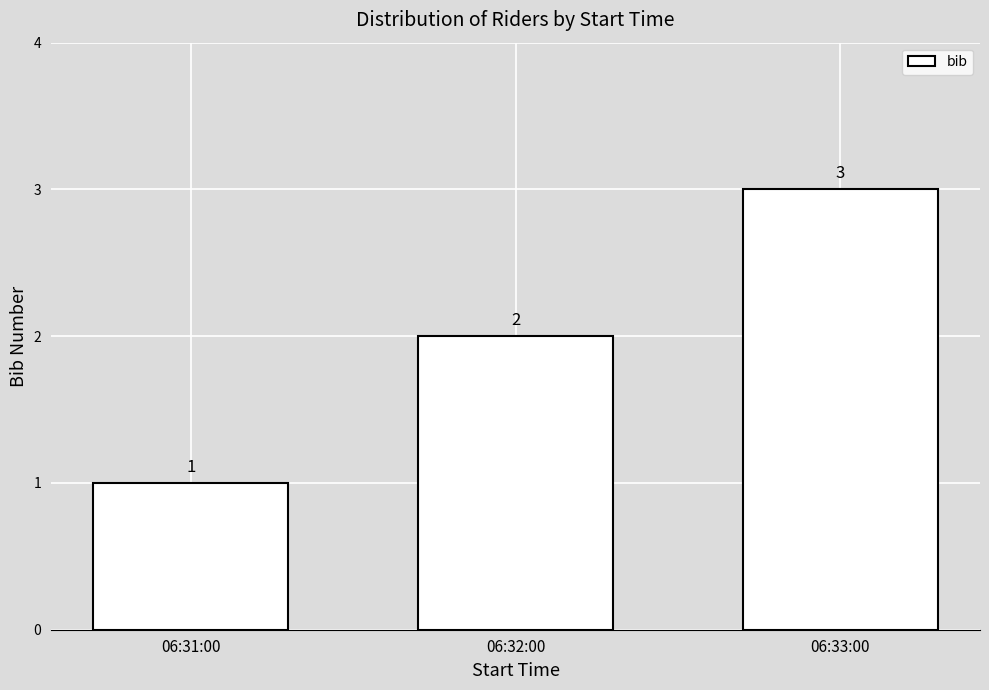

How many series are shown in this chart?

1